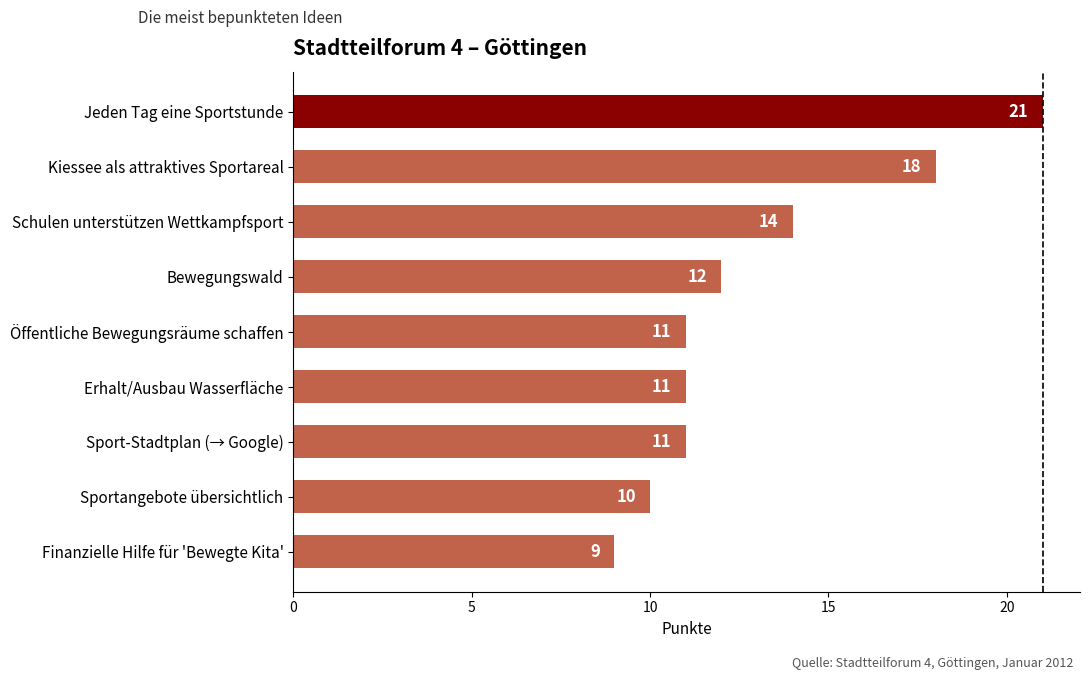

What is the difference between the maximum and second lowest values?

11